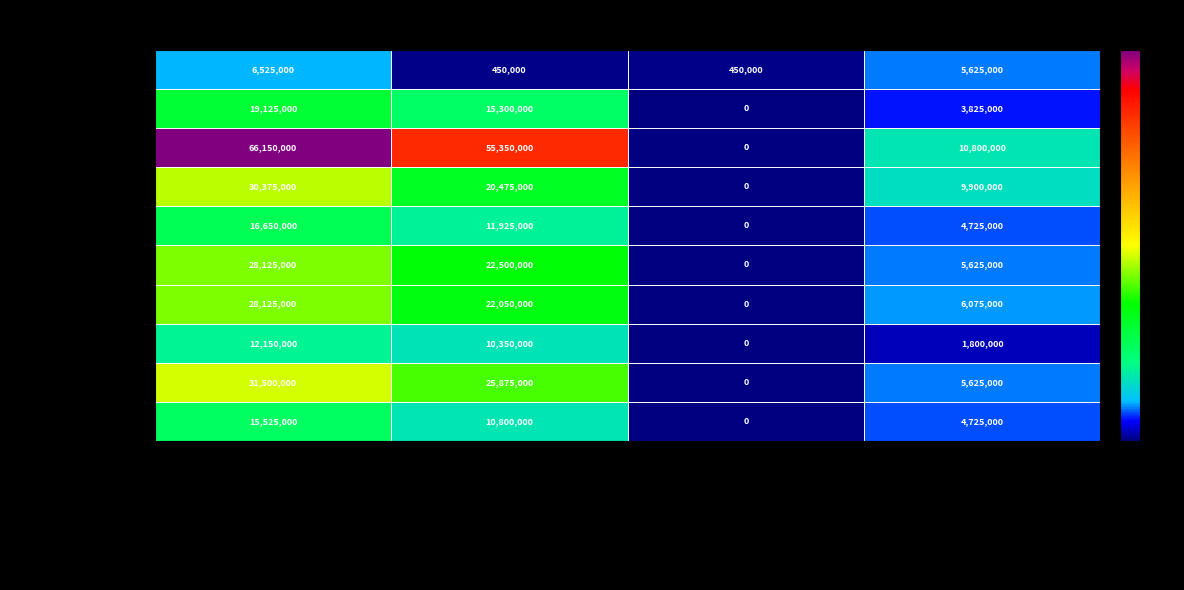

Which label corresponds to the largest value in the chart?

Disalurkan